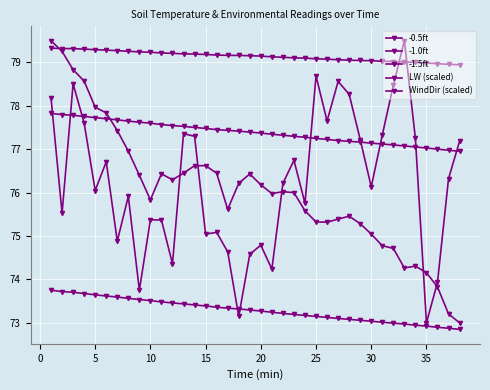

Does the chart have visible grid lines?

Yes